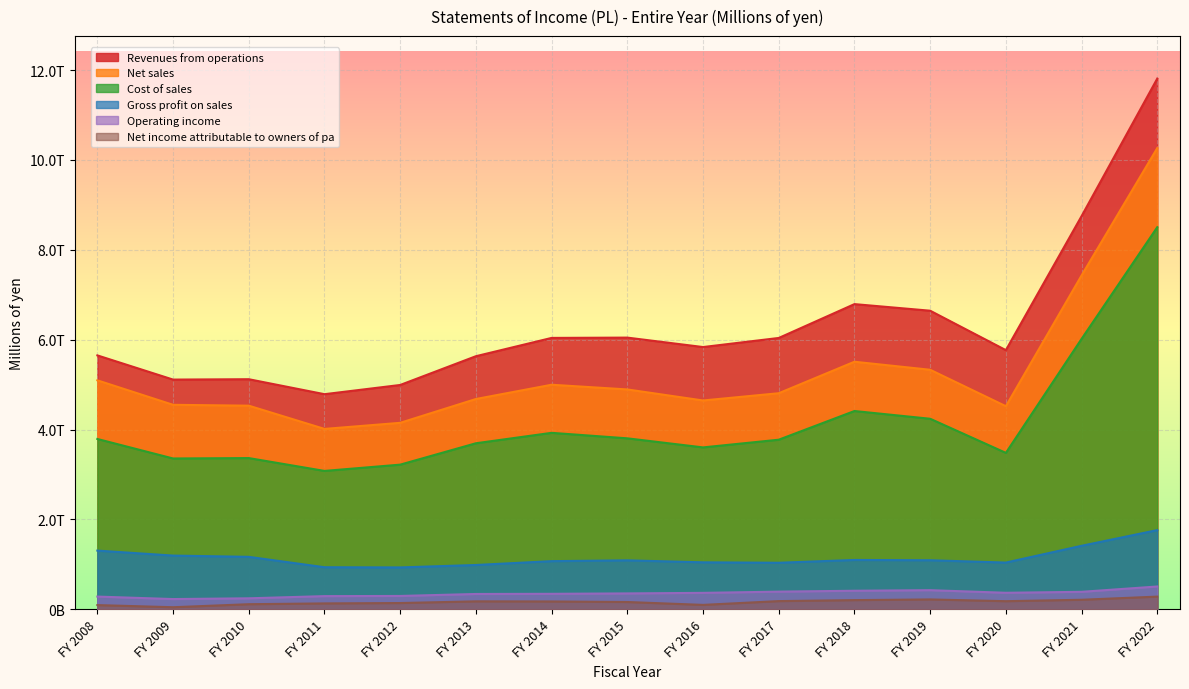

What is the approximate value of Gross profit on sales at FY 2020?

1038796